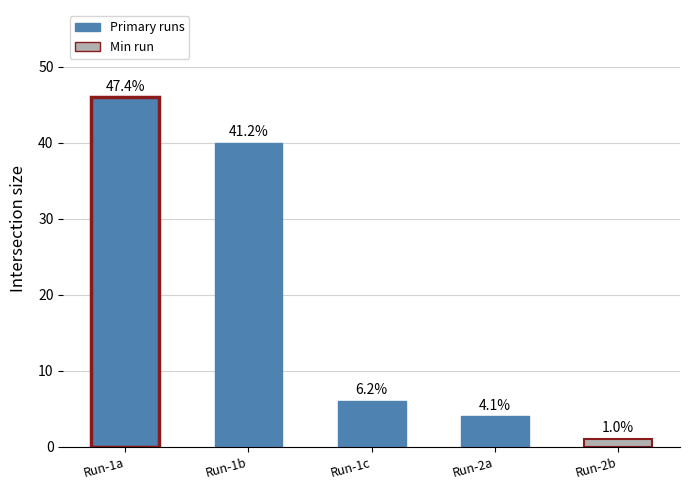

Which has a higher value, Run-2b or Run-1b?

Run-1b